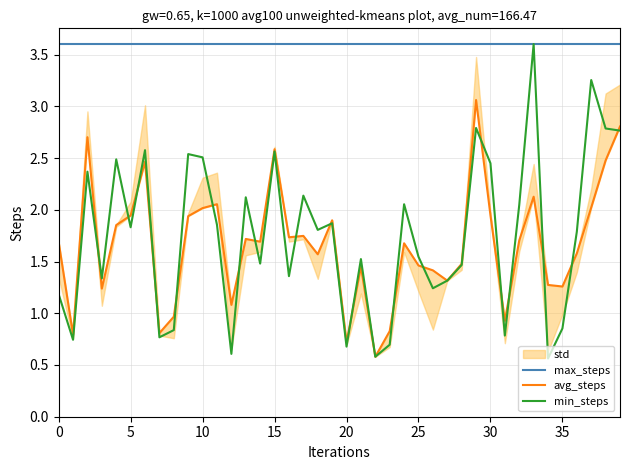

At which category is the sum across all series the highest?

29